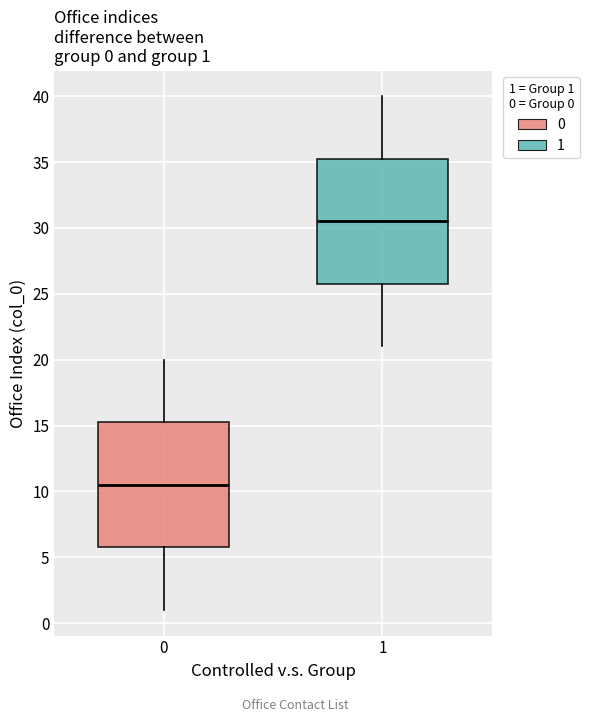

Which box's median line is the highest?

1